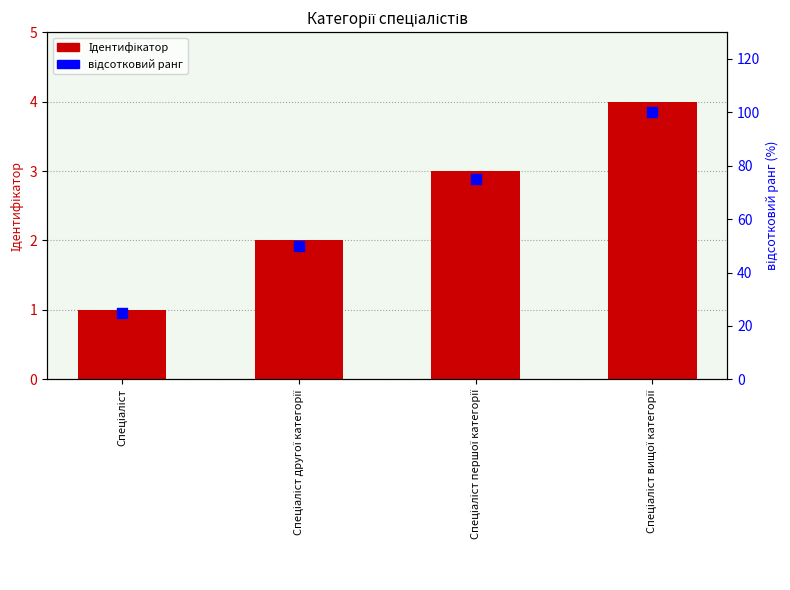

Which series has the largest Y range (max minus min)?

відсотковий ранг